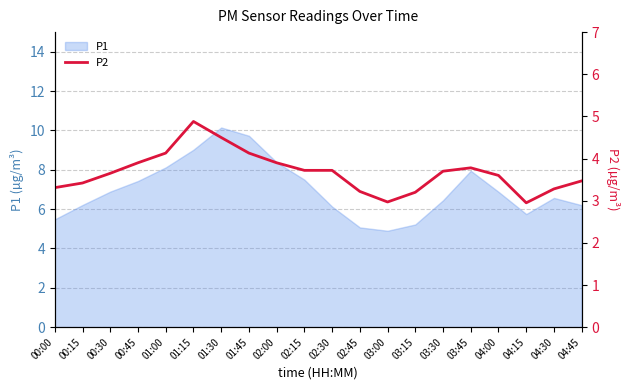

How many values exceed 3?

18